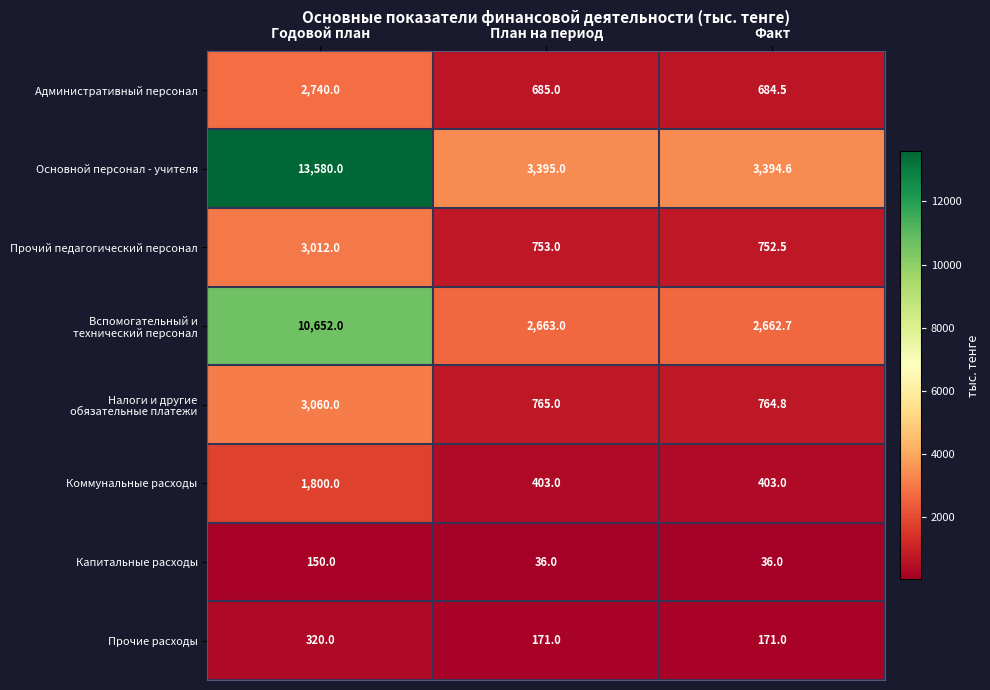

What is the highest value of the Прочие расходы series?

320.0